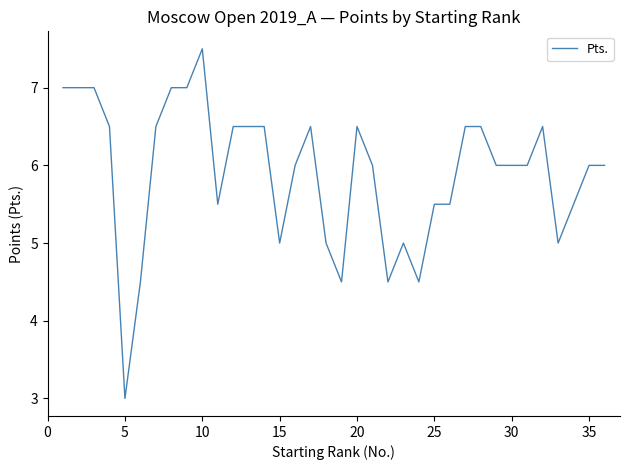

What is the difference between the maximum and minimum values?

4.5